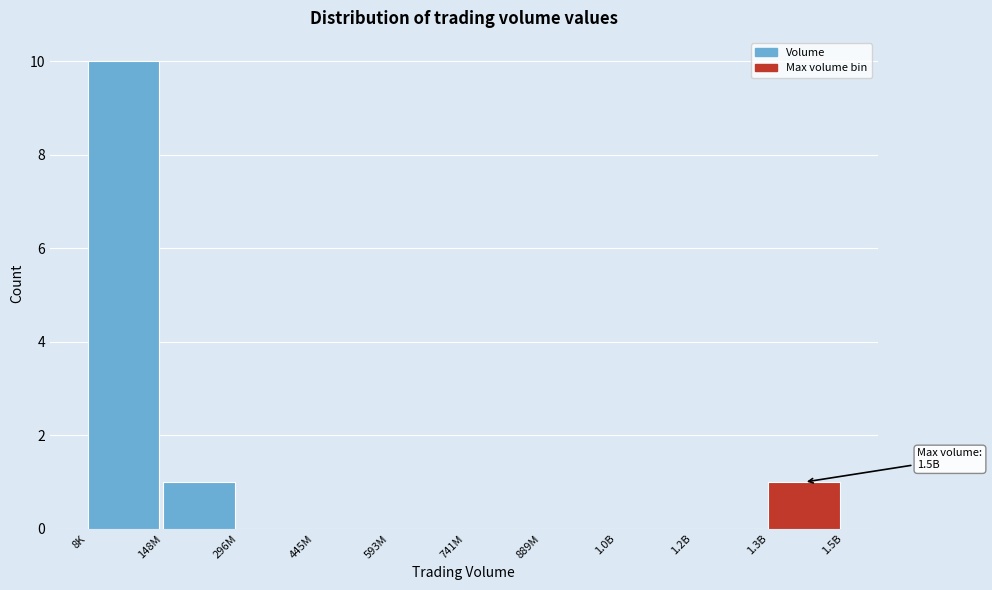

Reading right to left, list all the values displayed in this chart.

1.3B=1	1.2B=0	1.0B=0	889M=0	741M=0	593M=0	445M=0	296M=0	148M=1	8K=10